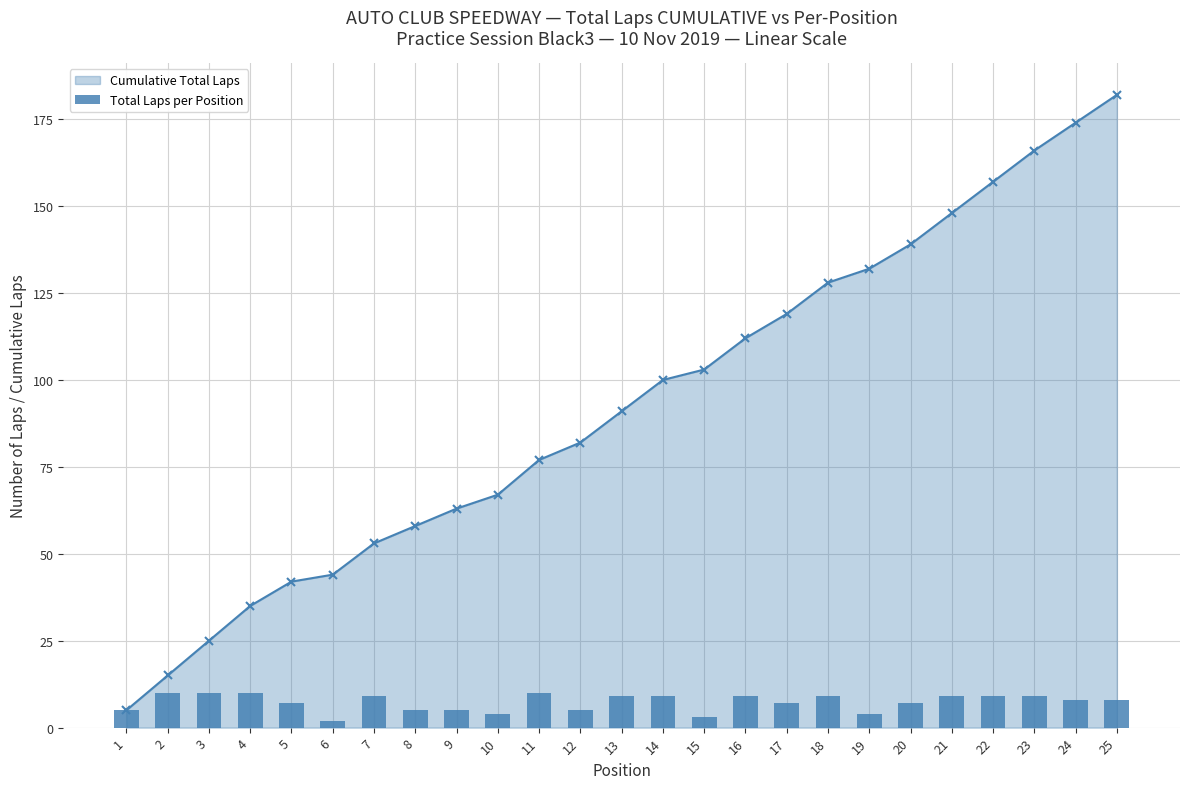

What is the minimum value shown in the chart?

2